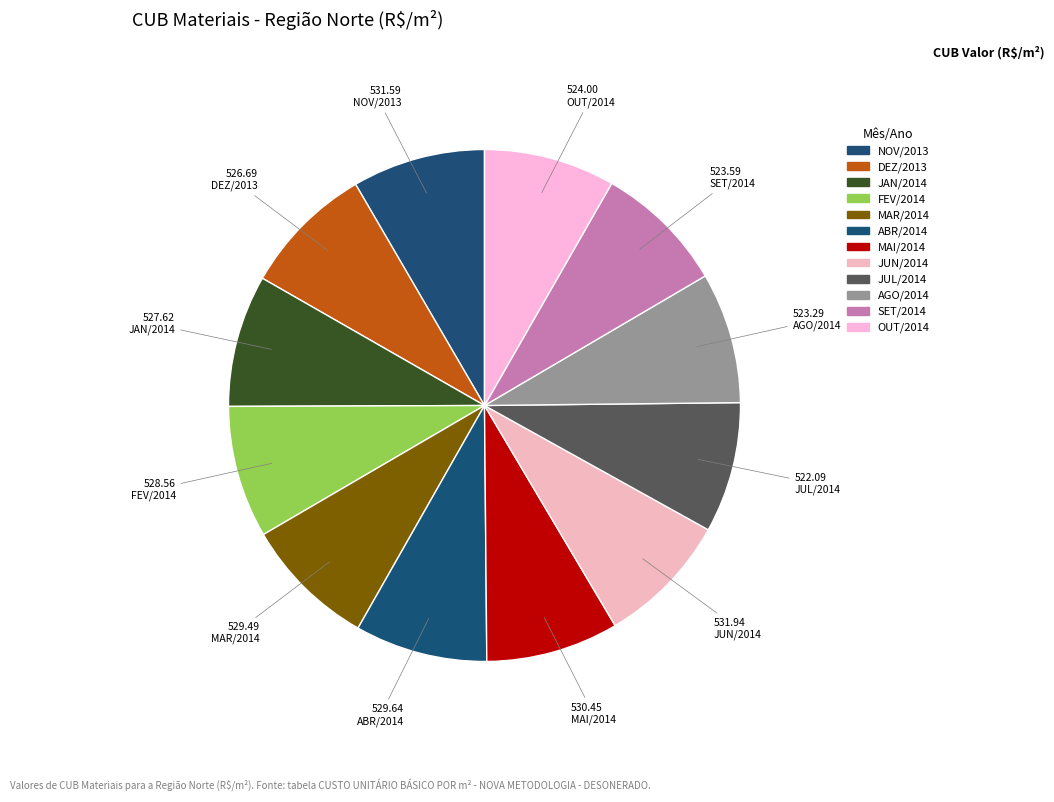

How many slices are in this pie chart?

12